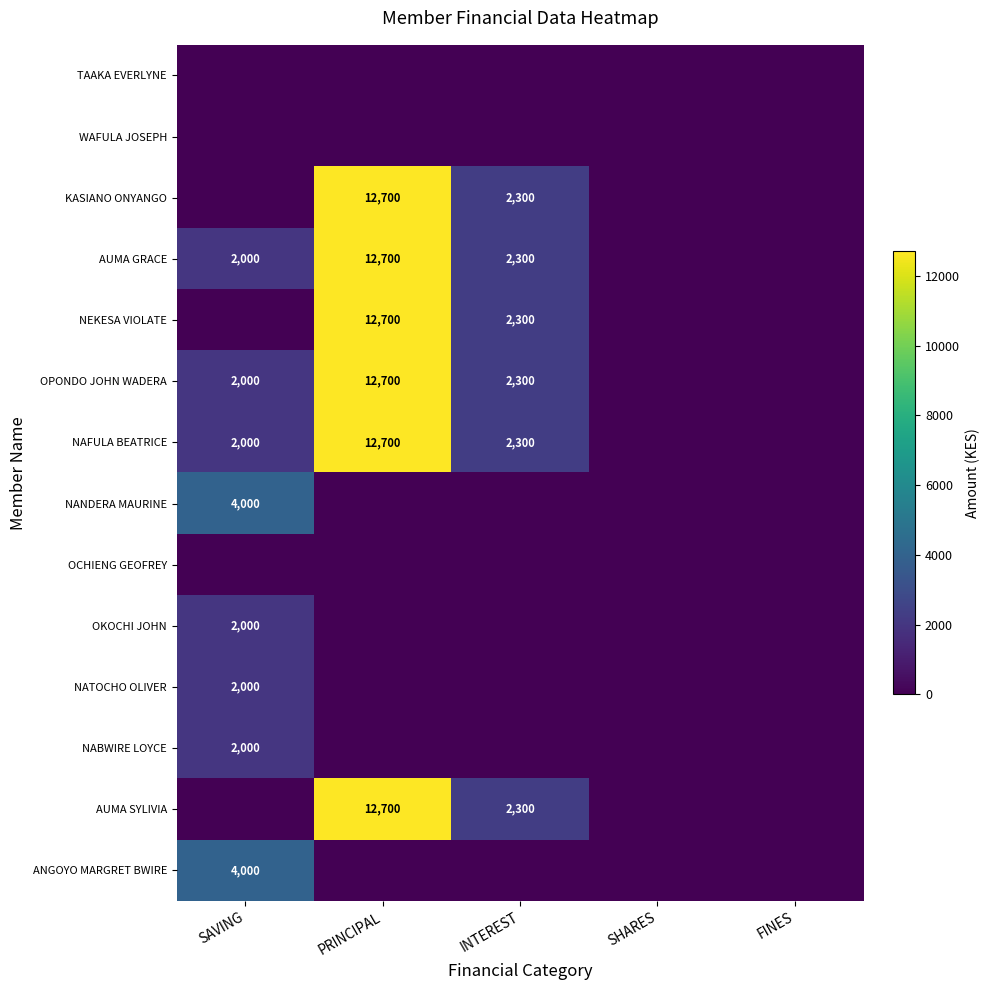

Rank the categories by ANGOYO MARGRET BWIRE value from lowest to highest.

PRINCIPAL, INTEREST, SHARES, FINES, SAVING